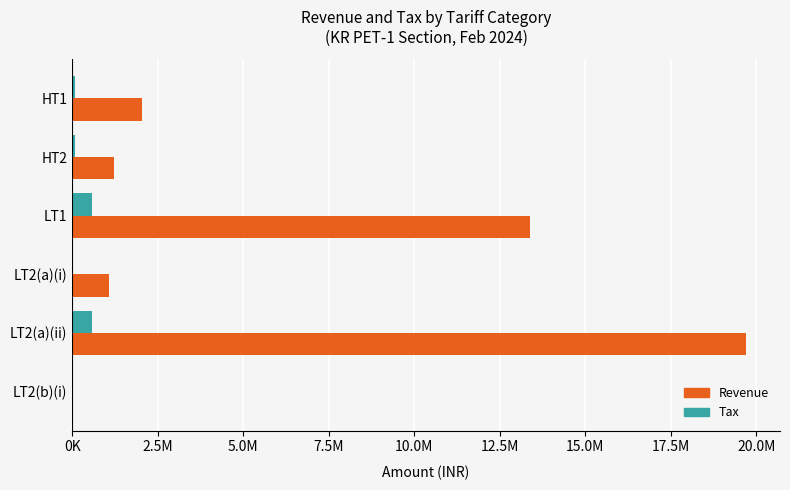

At which category is the sum across all series the highest?

LT2(a)(ii)